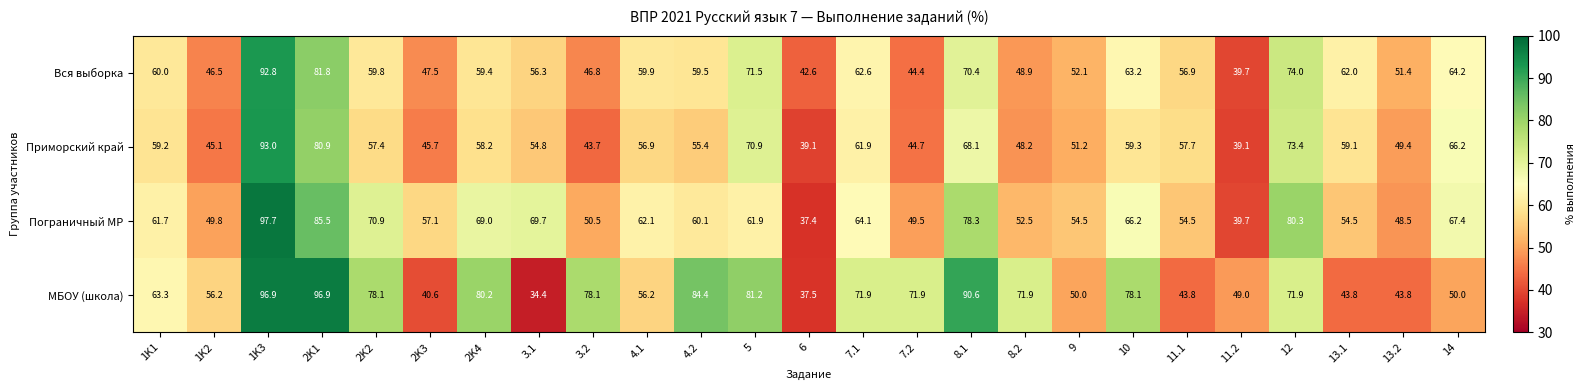

How many categories are shown in the chart?

25